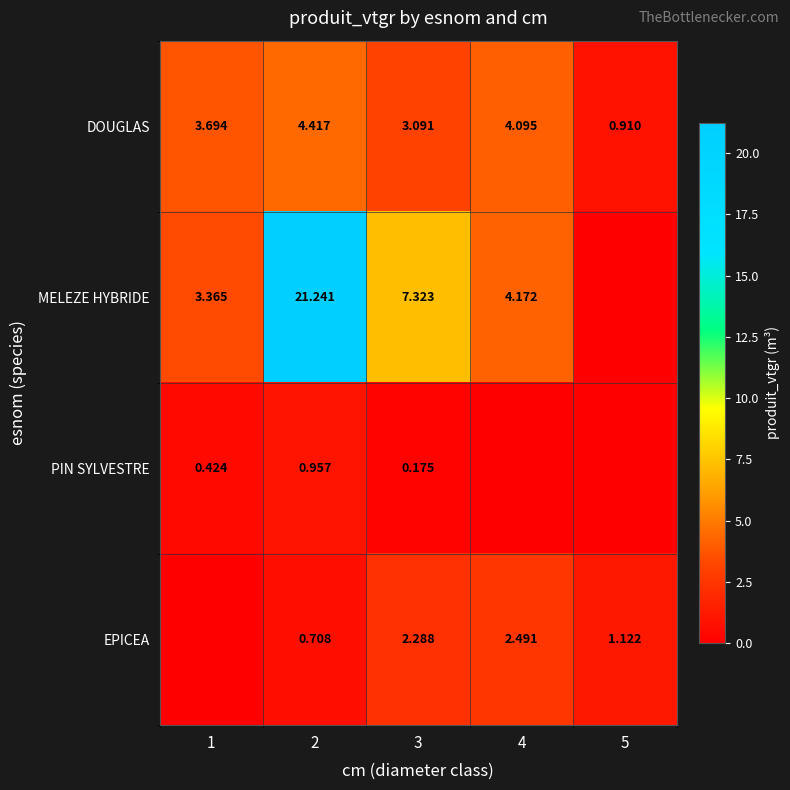

At which category is the sum across all series the highest?

2